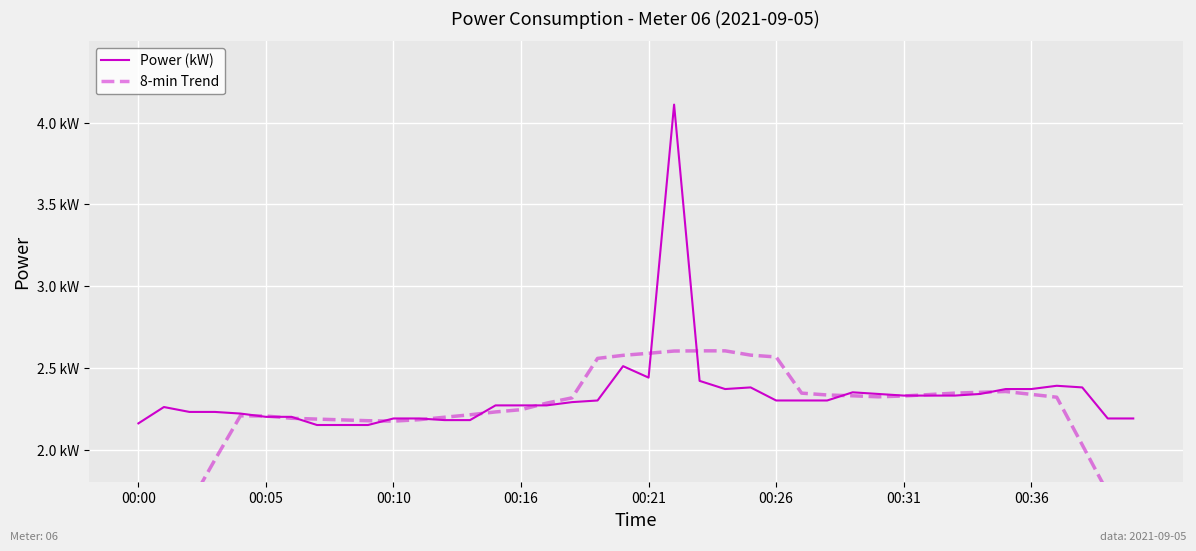

What is the total value across all series at 27?

4.6